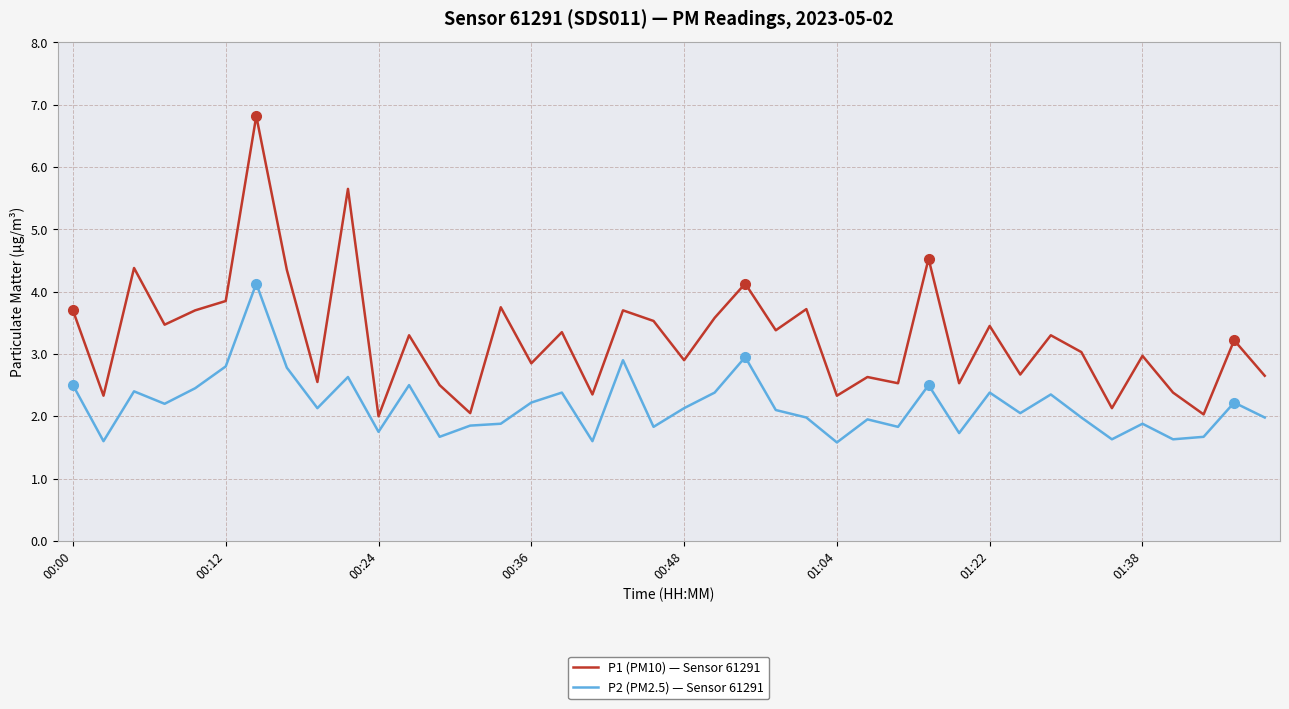

List the series in order of their overall mean, lowest first.

P2 (PM2.5) — Sensor 61291, P1 (PM10) — Sensor 61291